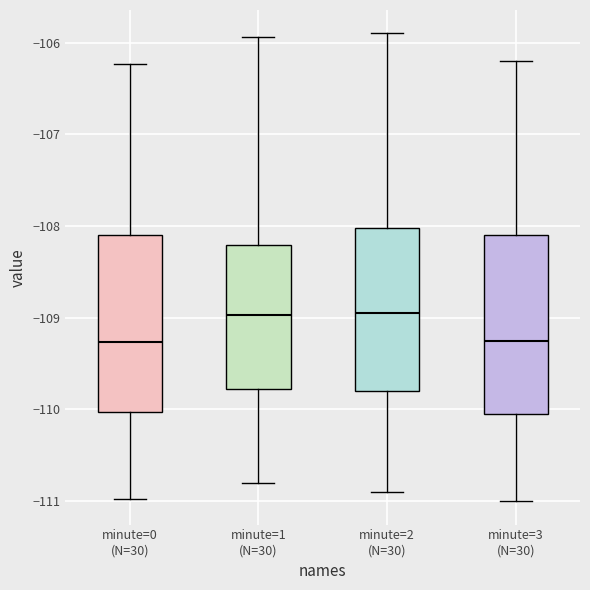

Reading left to right, read every box against the y-axis: the position of its median line, the range the box covers, and the ends of its whiskers. The values are not printed on the chart, so give them approximately, as read against the axis.

minute=0 (N=30): median -109.3, box -110.0 to -108.1, whiskers -111.0 to -106.2
minute=1 (N=30): median -109.0, box -109.8 to -108.2, whiskers -110.8 to -105.9
minute=2 (N=30): median -108.9, box -109.8 to -108.0, whiskers -110.9 to -105.9
minute=3 (N=30): median -109.2, box -110.0 to -108.1, whiskers -111.0 to -106.2